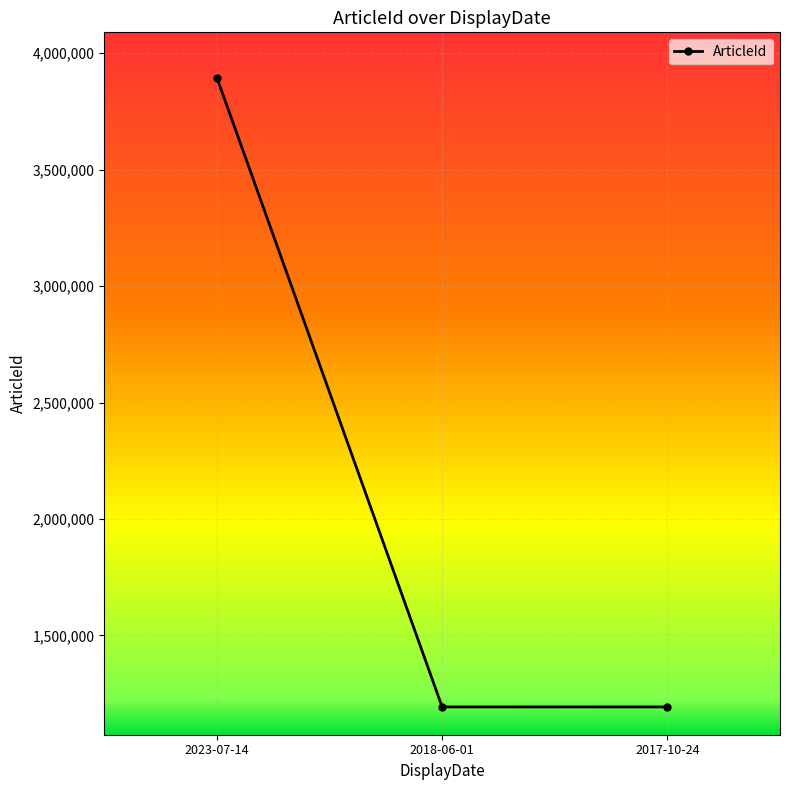

At which category does the chart reach its peak across all series?

2023-07-14